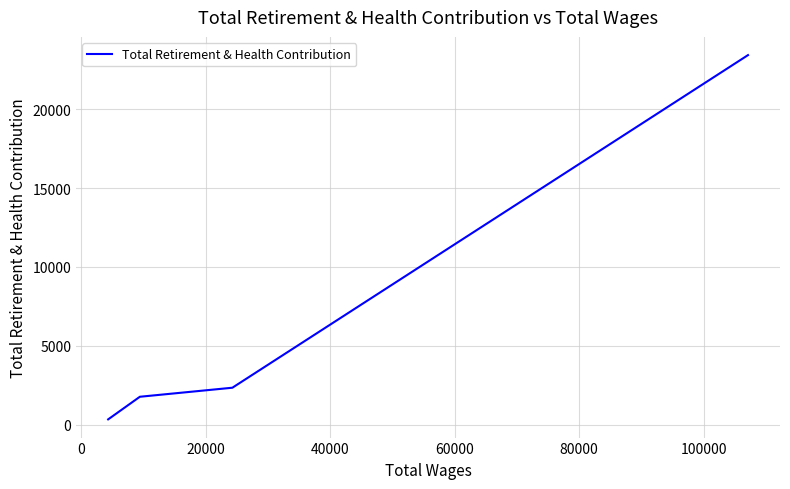

True or false: the data has more than 0 interior local peaks.

False